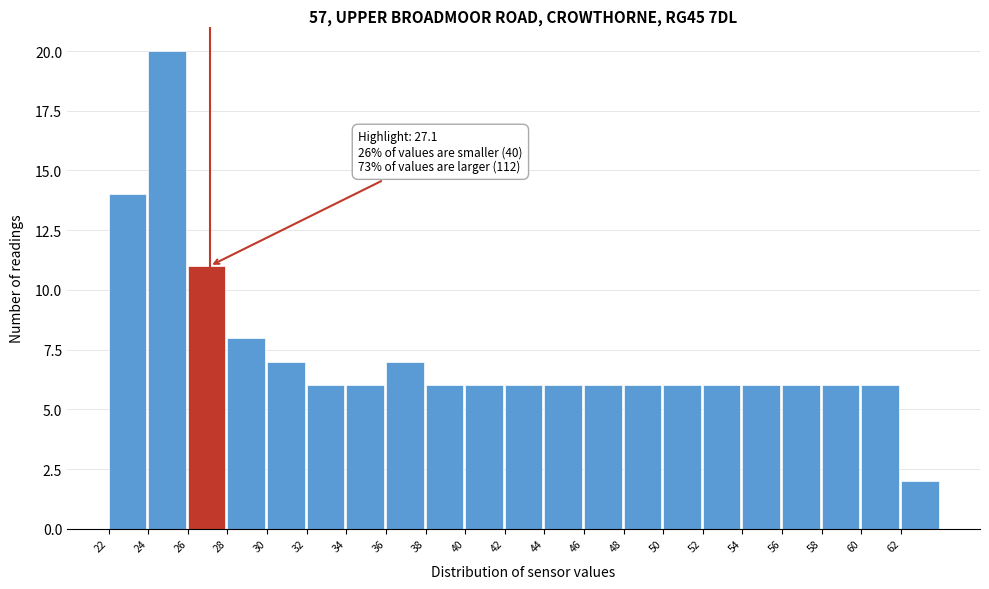

Over which range of the x-axis is the bar tallest?

24 to 26